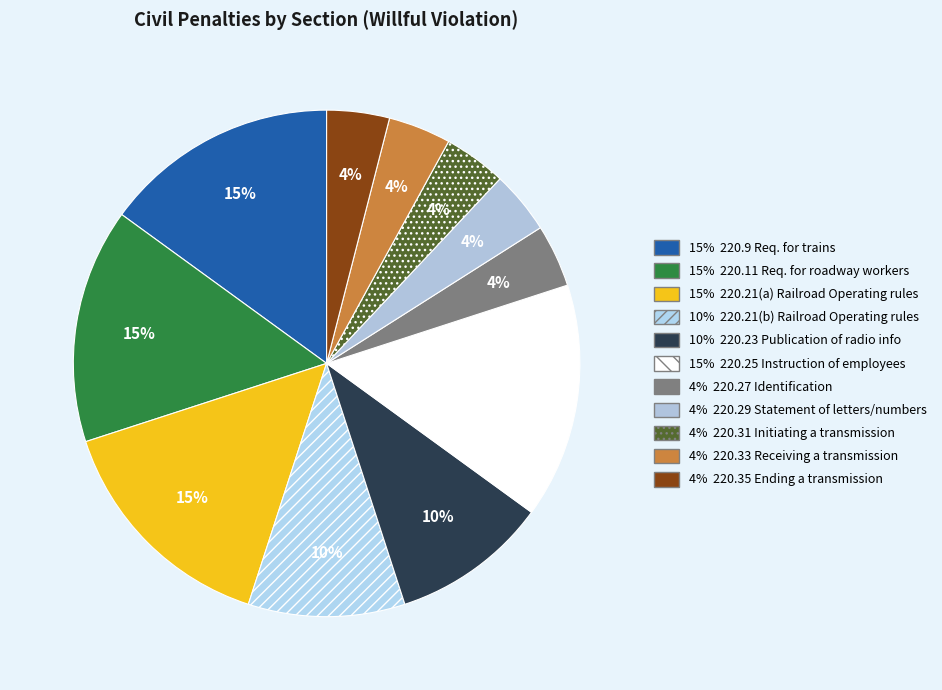

What is the smallest slice in the pie chart?

220.27 Identification